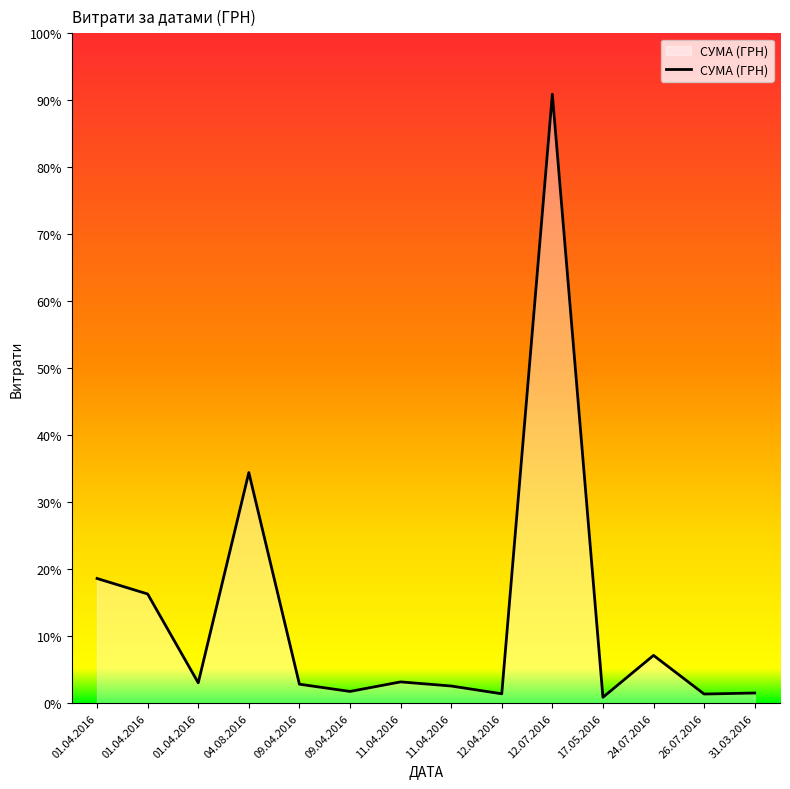

Where does the data first go above 9898?

01.04.2016